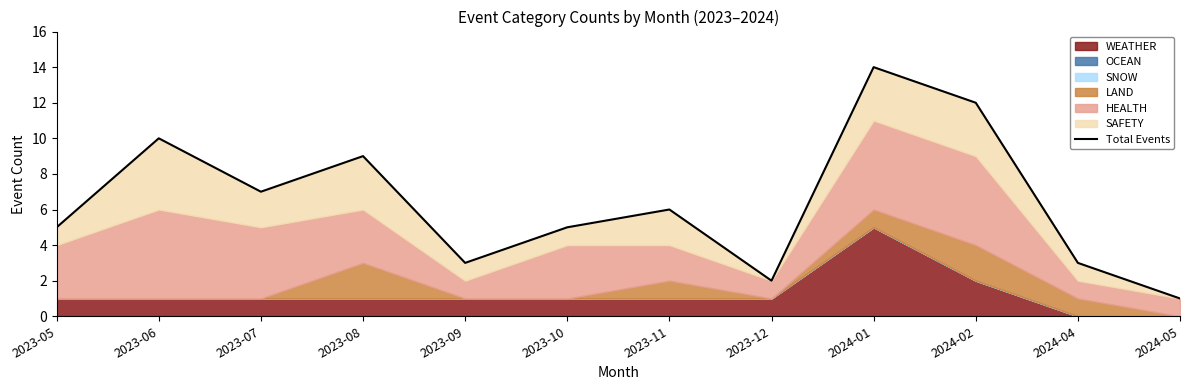

How many lines are shown in the chart?

1